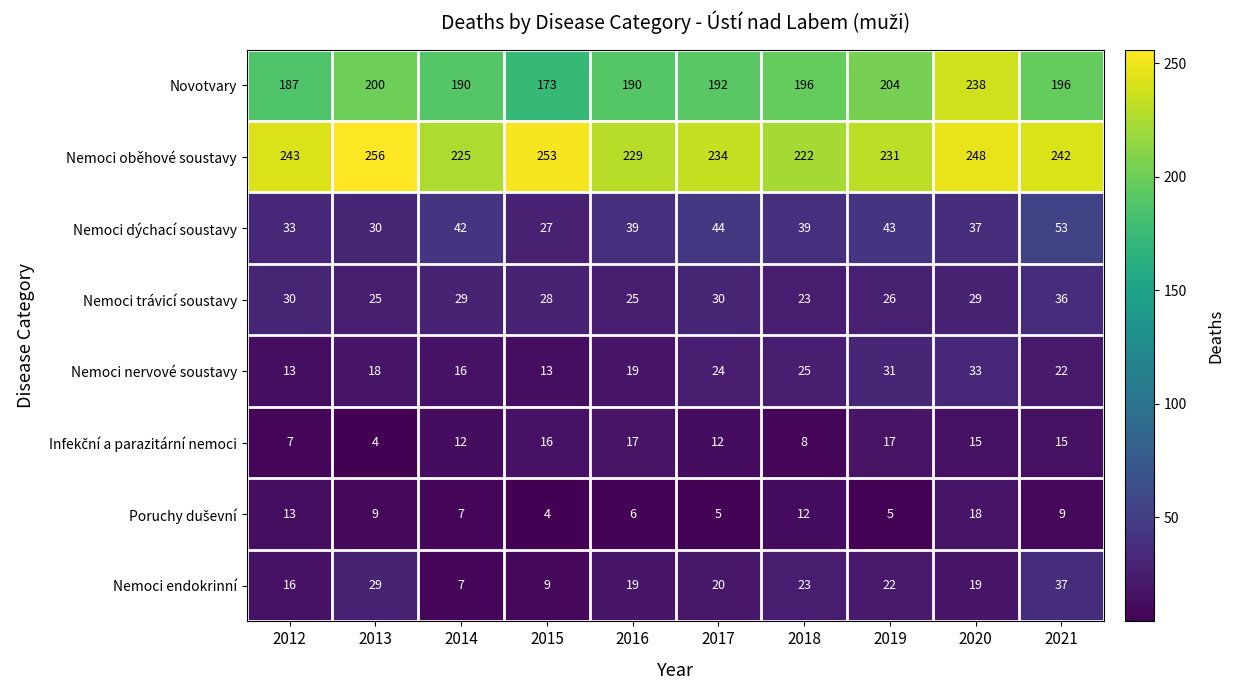

The value of Nemoci endokrinní at 2013 is 46. True or false?

False